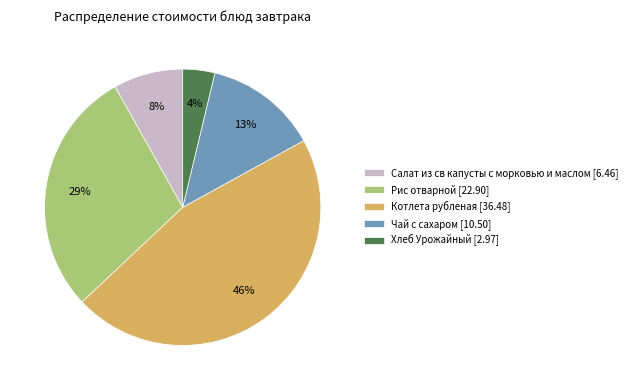

Rank the categories by value from highest to lowest.

Котлета рубленая, Рис отварной, Чай с сахаром, Салат из св капусты с морковью и маслом, Хлеб Урожайный